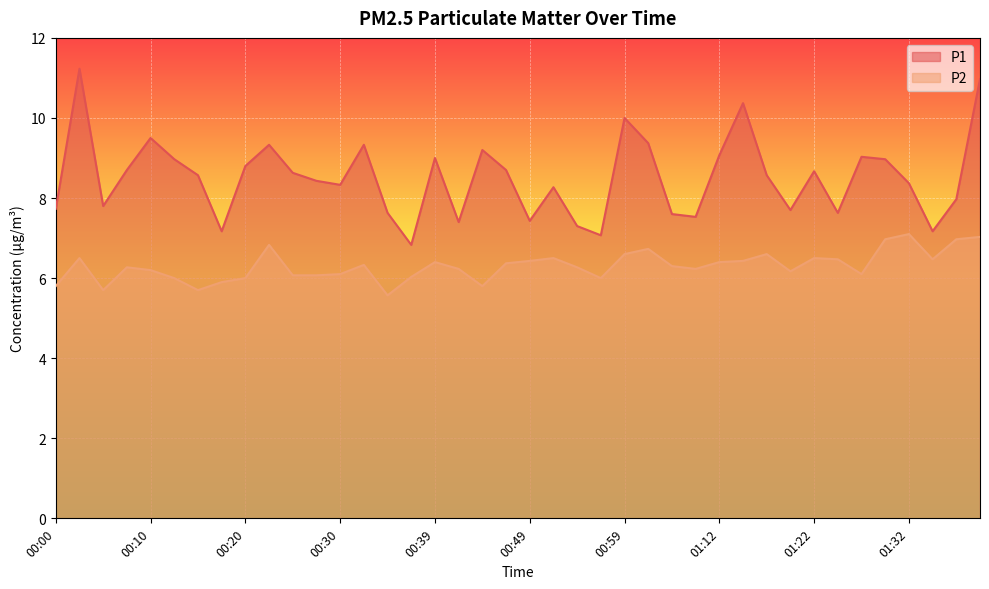

At how many categories does at least one series exceed 7?

39